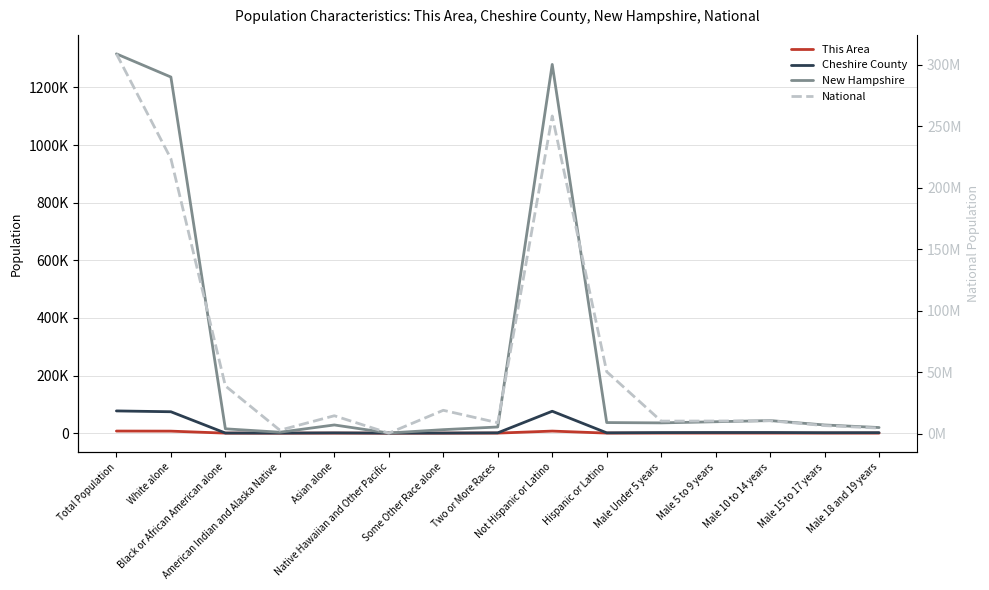

Reading left to right, extract all data points from this chart.

This Area: Total Population=7230	White alone=6939	Black or African American alone=23	American Indian and Alaska Native=12	Asian alone=125	Native Hawaiian and Other Pacific=2	Some Other Race alone=29	Two or More Races=100	Not Hispanic or Latino=7123	Hispanic or Latino=107	Male Under 5 years=179	Male 5 to 9 years=199	Male 10 to 14 years=199	Male 15 to 17 years=145	Male 18 and 19 years=90
Cheshire County: Total Population=77117	White alone=74239	Black or African American alone=390	American Indian and Alaska Native=193	Asian alone=921	Native Hawaiian and Other Pacific=19	Some Other Race alone=275	Two or More Races=1080	Not Hispanic or Latino=76027	Hispanic or Latino=1090	Male Under 5 years=1889	Male 5 to 9 years=2153	Male 10 to 14 years=2162	Male 15 to 17 years=1494	Male 18 and 19 years=1658
New Hampshire: Total Population=1316470	White alone=1236050	Black or African American alone=15035	American Indian and Alaska Native=3150	Asian alone=28407	Native Hawaiian and Other Pacific=384	Some Other Race alone=12062	Two or More Races=21382	Not Hispanic or Latino=1279766	Hispanic or Latino=36704	Male Under 5 years=35586	Male 5 to 9 years=39544	Male 10 to 14 years=43594	Male 15 to 17 years=28340	Male 18 and 19 years=19428
National: Total Population=308745538	White alone=223553265	Black or African American alone=38929319	American Indian and Alaska Native=2932248	Asian alone=14674252	Native Hawaiian and Other Pacific=540013	Some Other Race alone=19107368	Two or More Races=9009073	Not Hispanic or Latino=258267944	Hispanic or Latino=50477594	Male Under 5 years=10319427	Male 5 to 9 years=10389638	Male 10 to 14 years=10579862	Male 15 to 17 years=6656209	Male 18 and 19 years=4647457